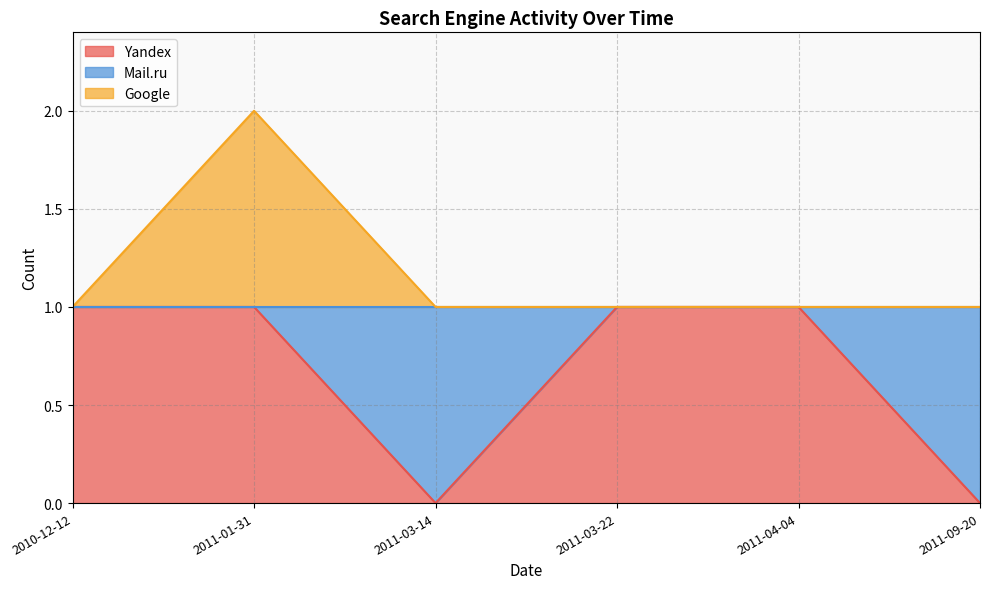

Reading left to right, extract all data points from this chart.

Yandex: 2010-12-12=1	2011-01-31=1	2011-03-14=0	2011-03-22=1	2011-04-04=1	2011-09-20=0
Google: 2010-12-12=1	2011-01-31=2	2011-03-14=1	2011-03-22=1	2011-04-04=1	2011-09-20=1